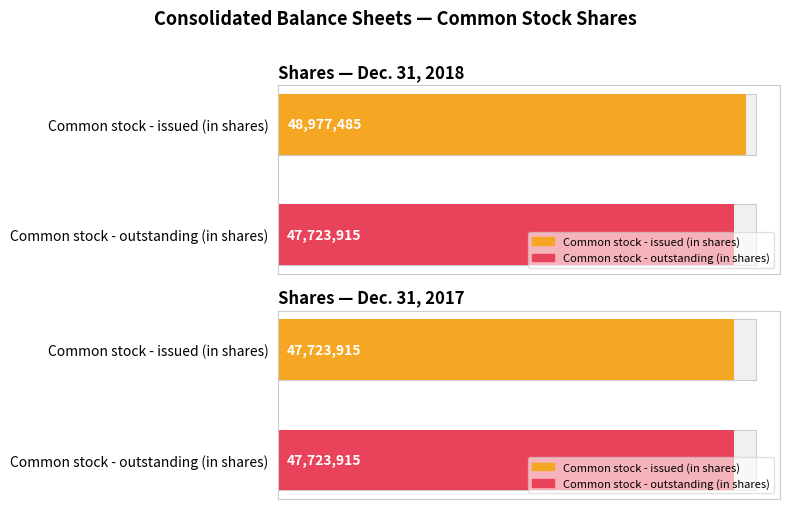

What is the minimum value shown in the chart?

47723915